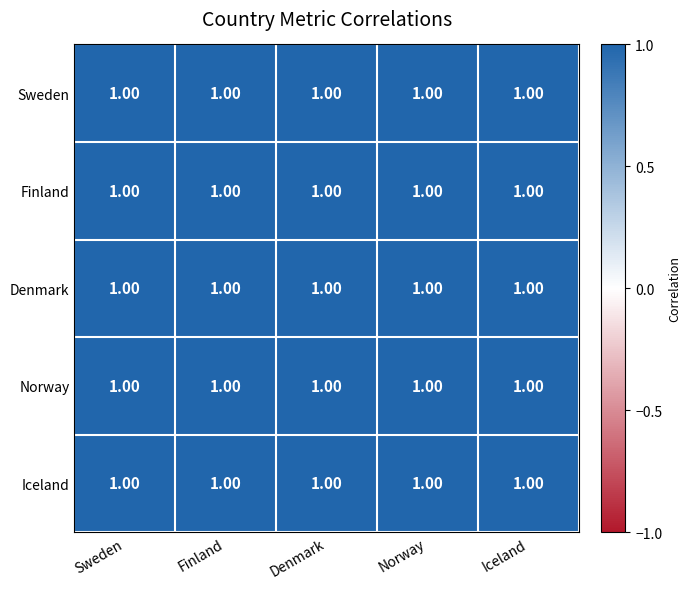

List the labels in order of Norway value, smallest first.

Iceland, Denmark, Sweden, Finland, Norway